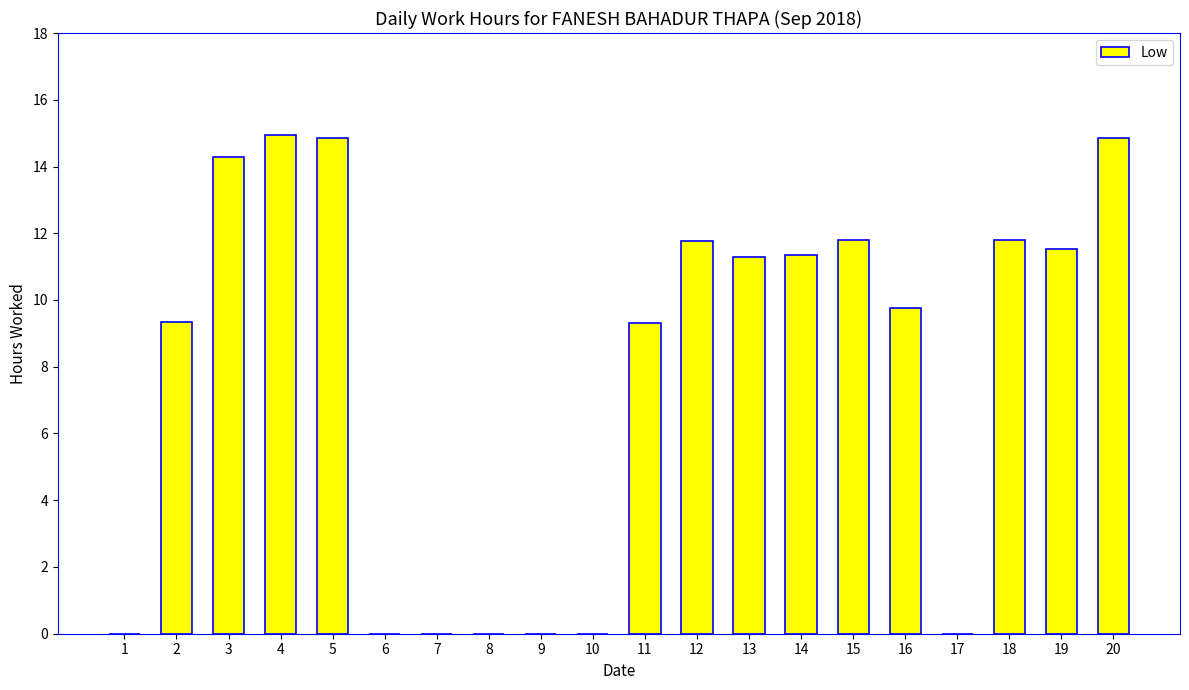

What is the greatest value displayed?

14.9